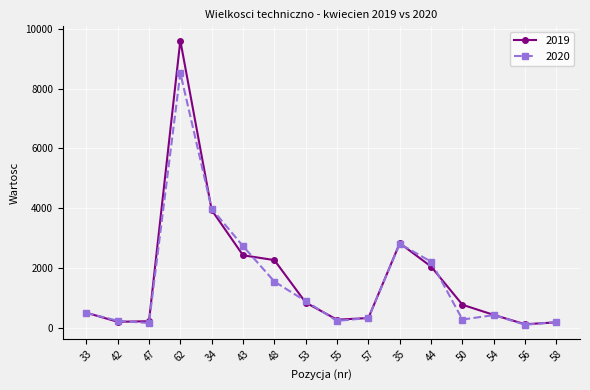

What is the difference between the second highest and minimum values in the 2020 series?

3875.4